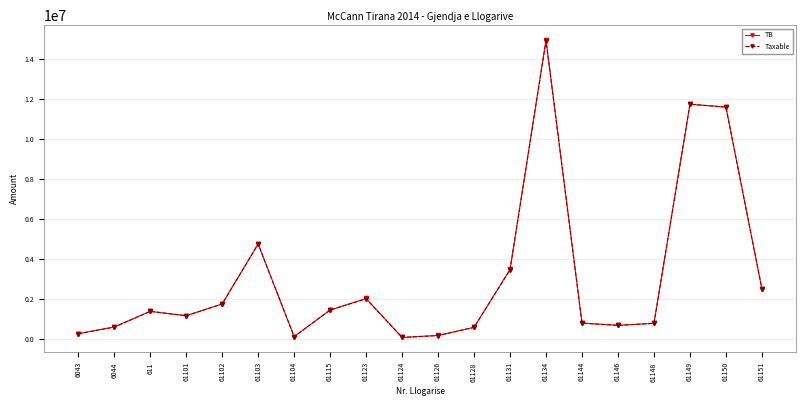

Which series has the widest spread of values?

TB